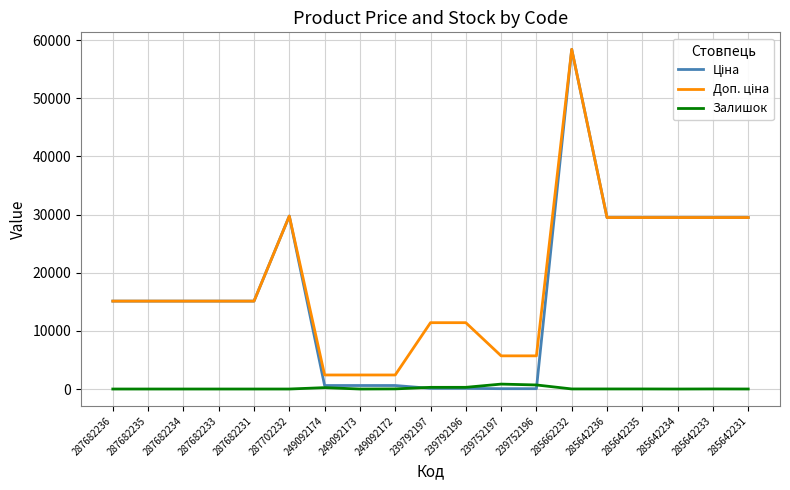

Does the chart display data point markers on the line(s)?

No